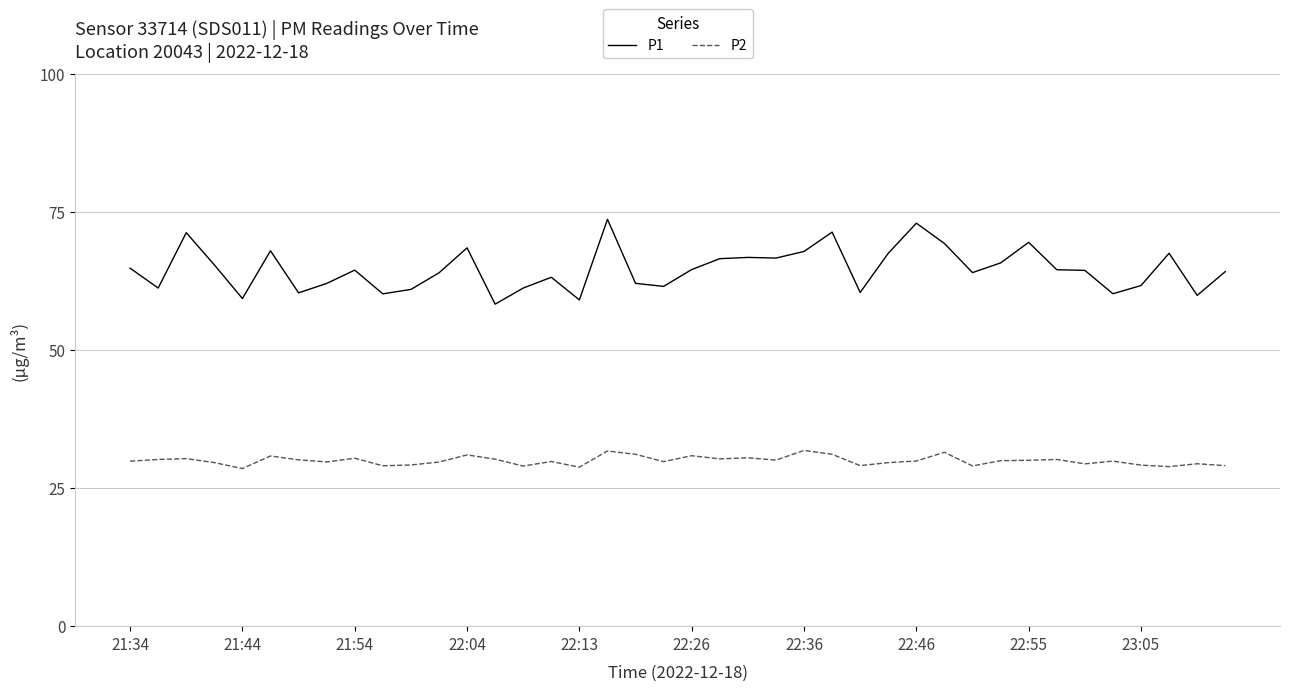

Rank the series by their average value, from highest to lowest.

P1, P2